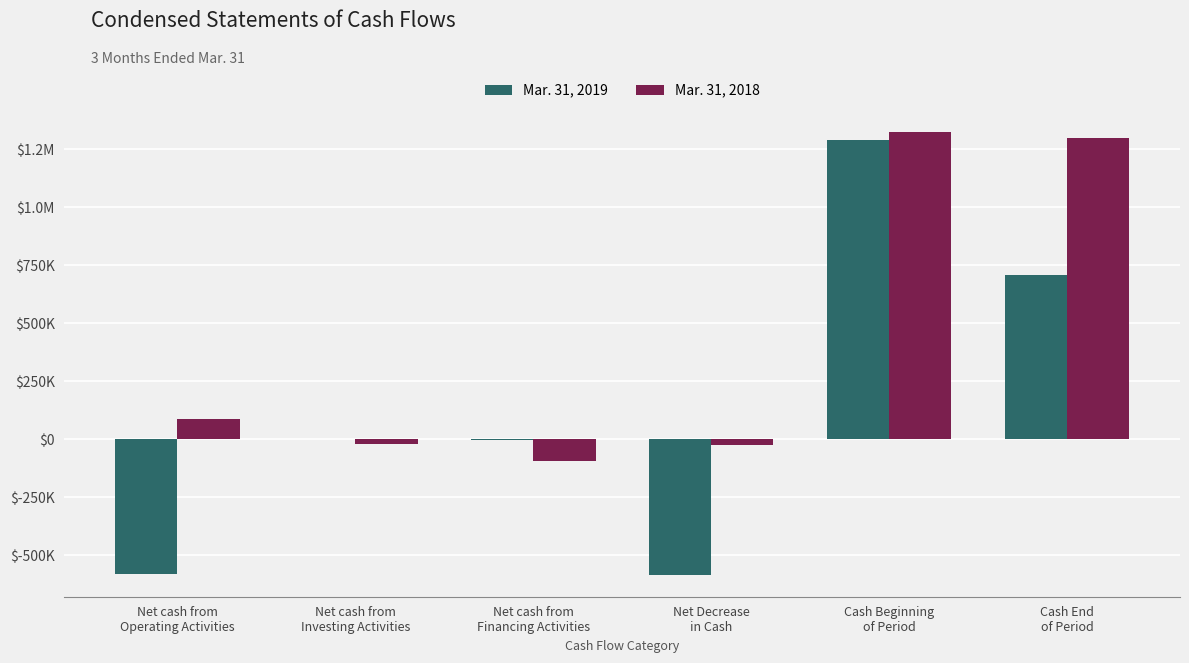

The value of Mar. 31, 2019 at Net Decrease
in Cash is -583447. True or false?

True